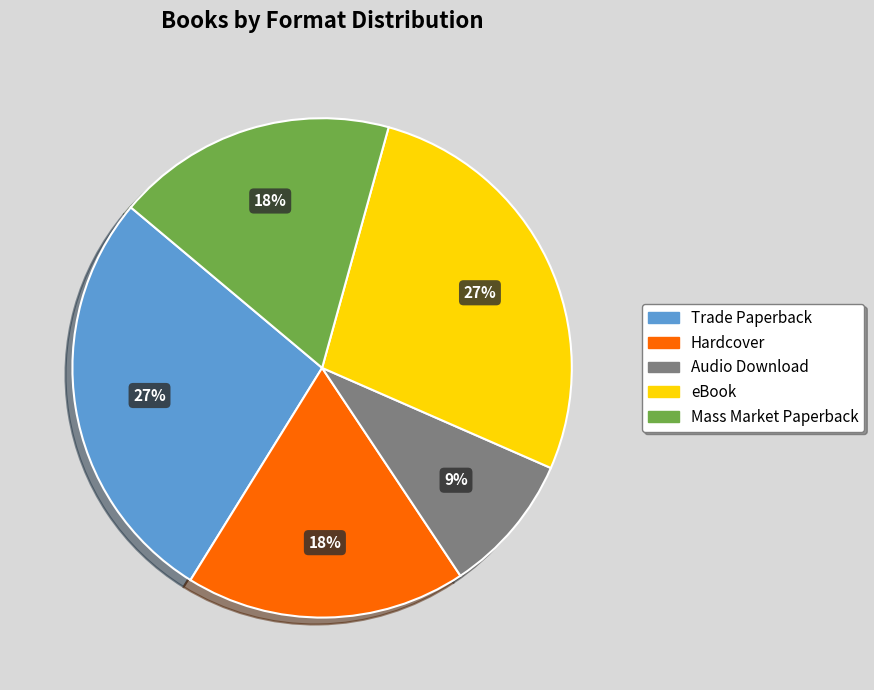

Which slice is the smallest?

Audio Download